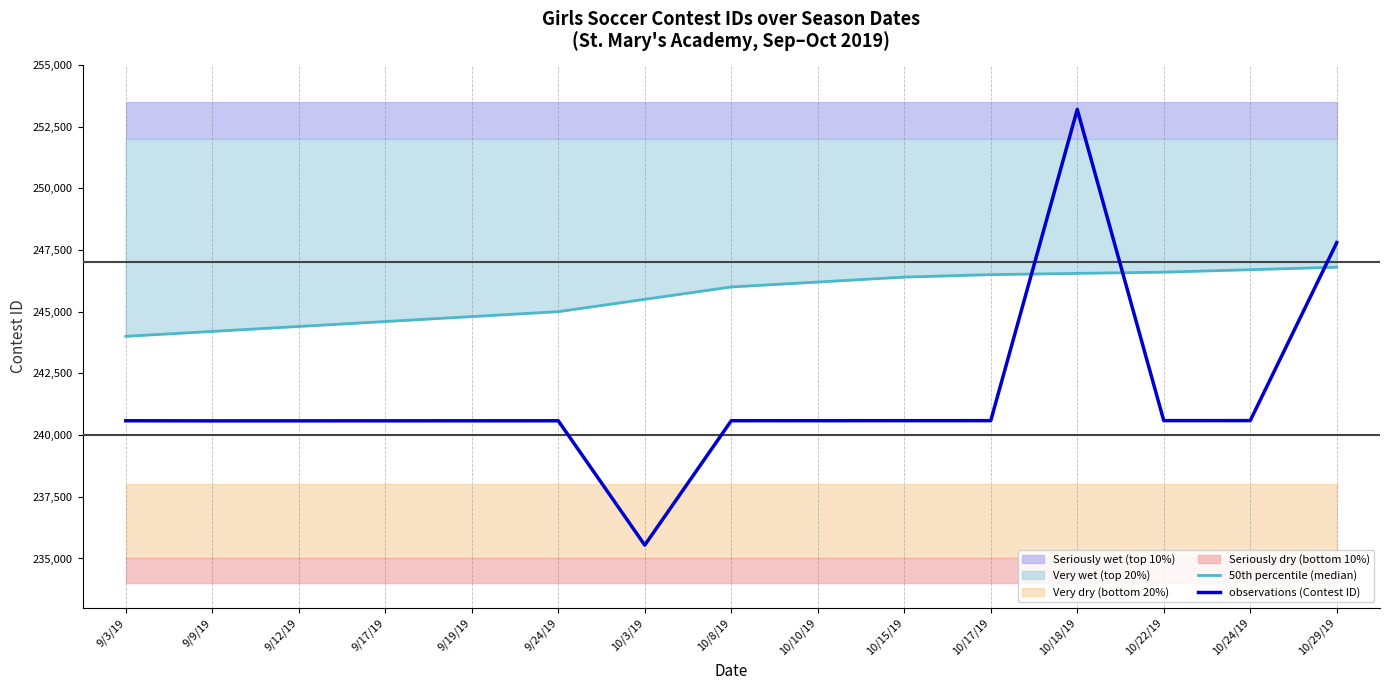

At which label does 50th percentile (median) first exceed 246000?

10/10/19